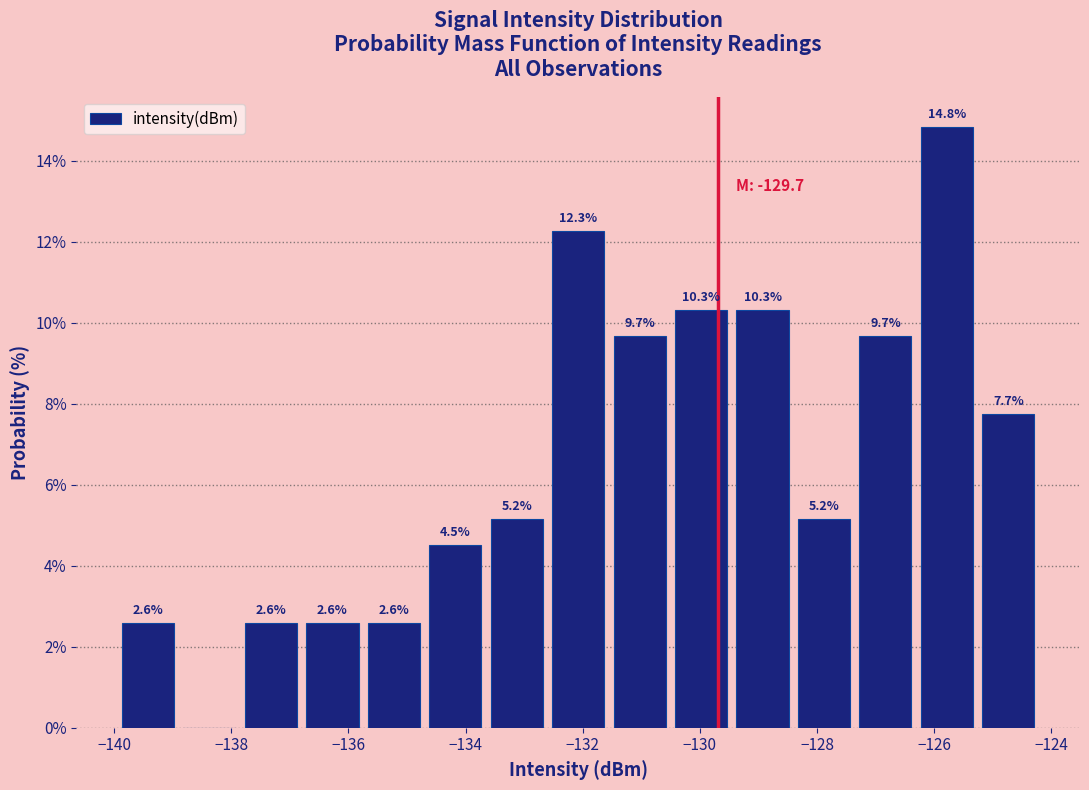

Which range on the x-axis has the tallest bar?

-126.4 to -125.2